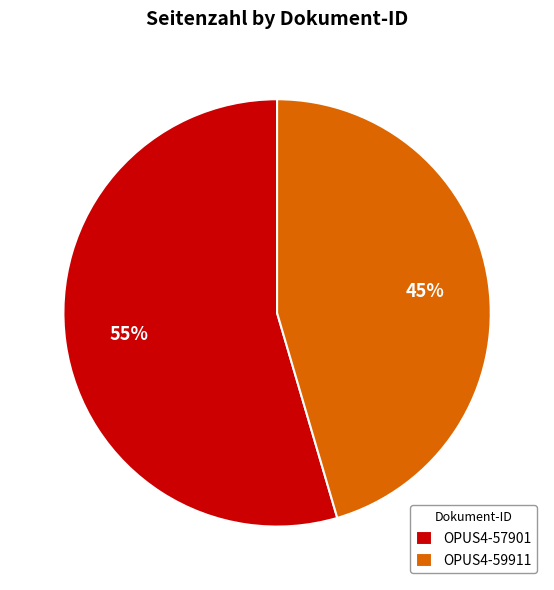

Which category has the smallest portion of the pie?

OPUS4-59911